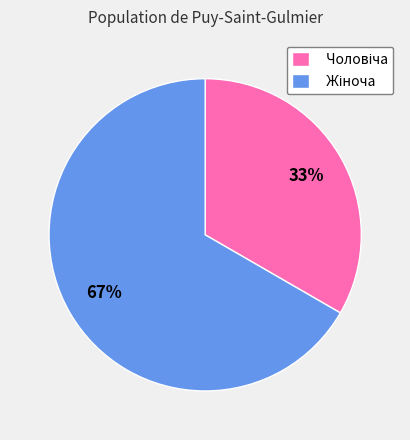

How many segments does this pie chart have?

2